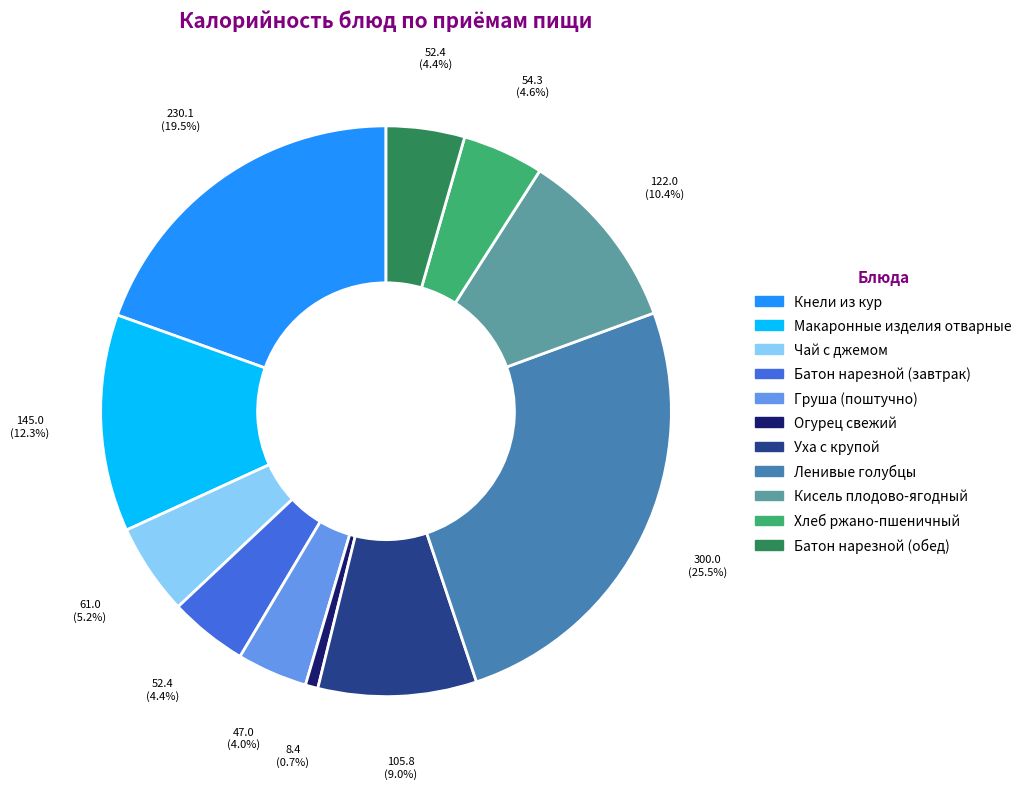

What is the ratio of the value at Хлеб ржано-пшеничный to the value at Чай с джемом?

0.9